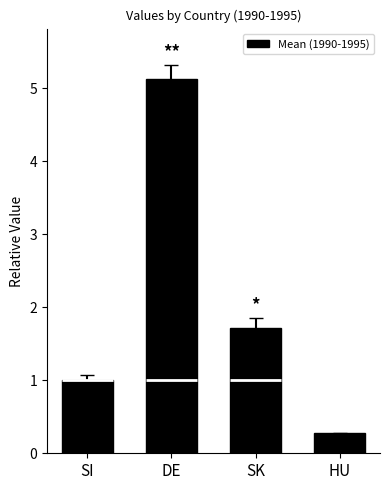

What is the change in value from SK to HU?

-1.4